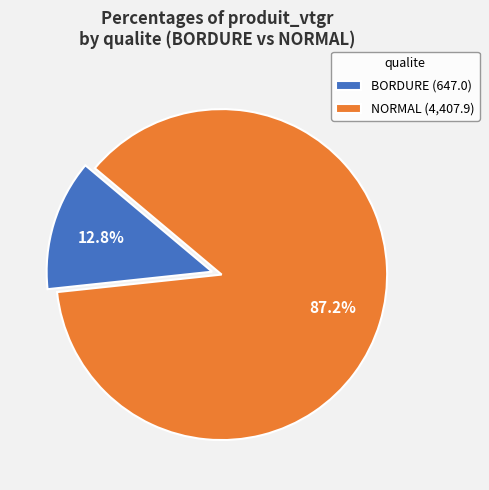

Between NORMAL (4,407.9) and BORDURE (647.0), which is larger?

NORMAL (4,407.9)